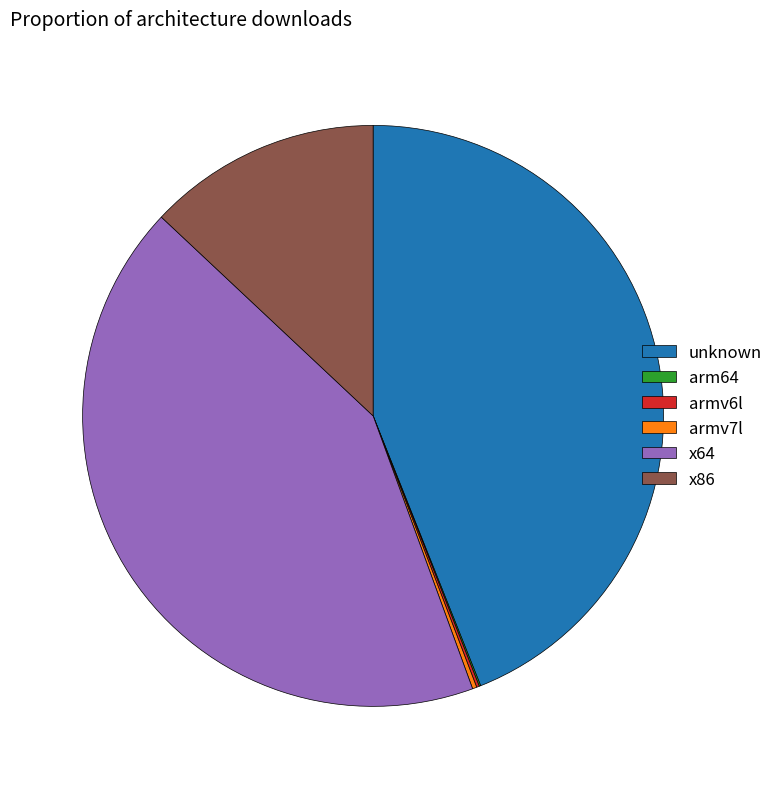

What is the largest slice in the pie chart?

unknown